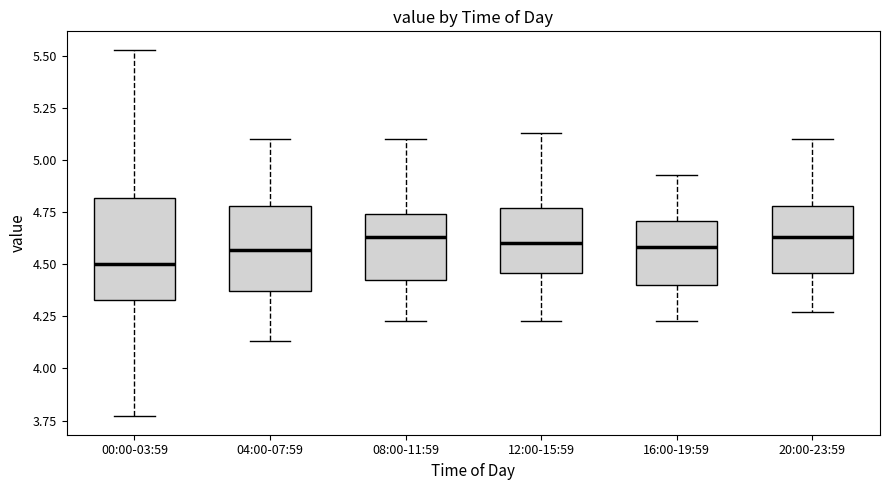

Reading left to right, transcribe this box plot: for each box, give where its median line is, the range the box spans, and where its two whiskers end, as read against the y-axis. The values are not printed on the chart, so give them approximately, as read against the axis.

00:00-03:59: median 4.50, box 4.35 to 4.80, whiskers 3.75 to 5.55
04:00-07:59: median 4.55, box 4.35 to 4.80, whiskers 4.15 to 5.10
08:00-11:59: median 4.65, box 4.40 to 4.75, whiskers 4.25 to 5.10
12:00-15:59: median 4.60, box 4.45 to 4.75, whiskers 4.25 to 5.15
16:00-19:59: median 4.60, box 4.40 to 4.70, whiskers 4.25 to 4.95
20:00-23:59: median 4.65, box 4.45 to 4.80, whiskers 4.25 to 5.10